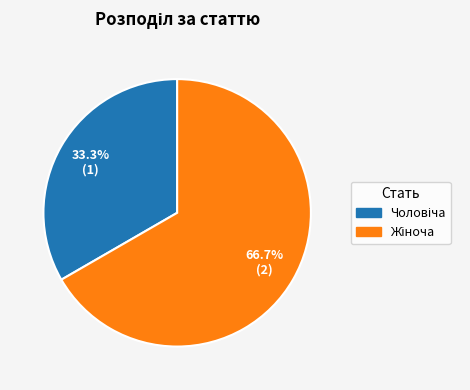

How many segments does this pie chart have?

2